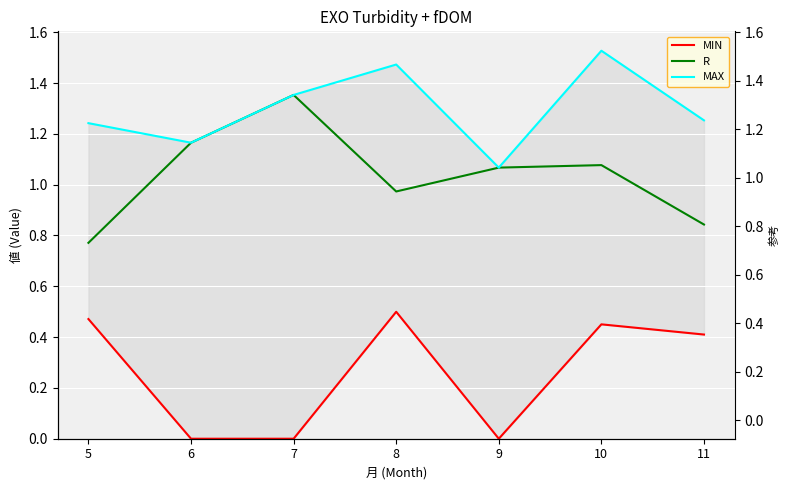

What are all the series names shown in the legend?

MIN, R, MAX